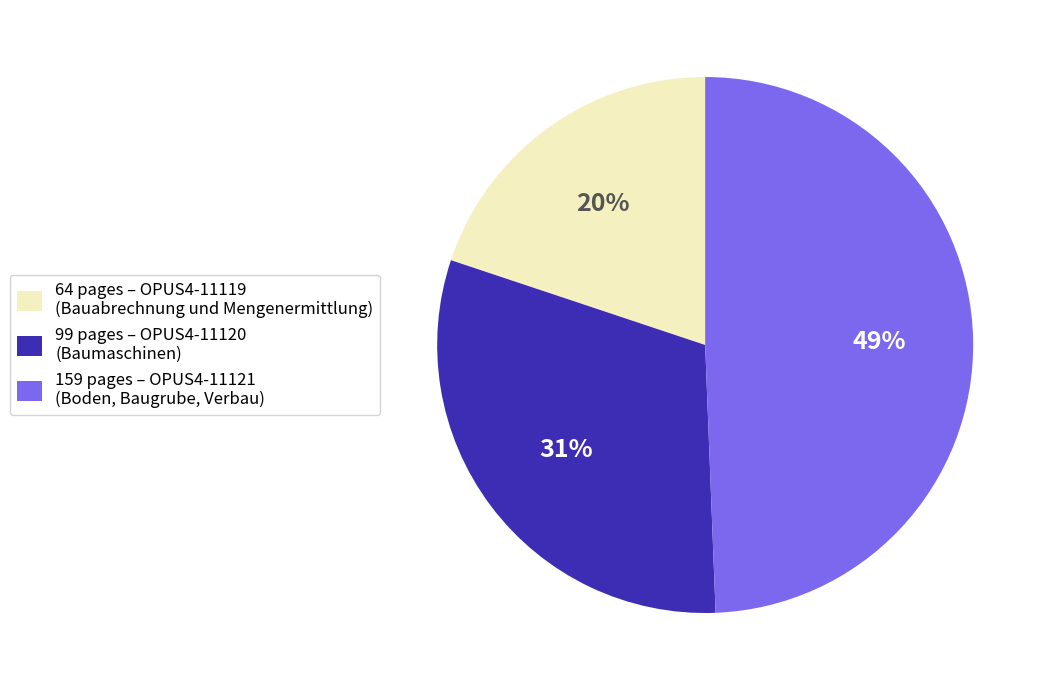

Does any single category account for the majority?

No